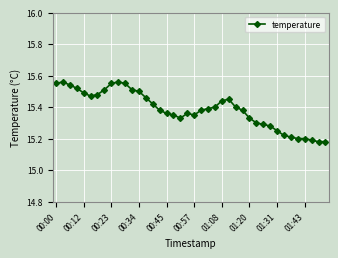

What is the sum of all values?

615.5